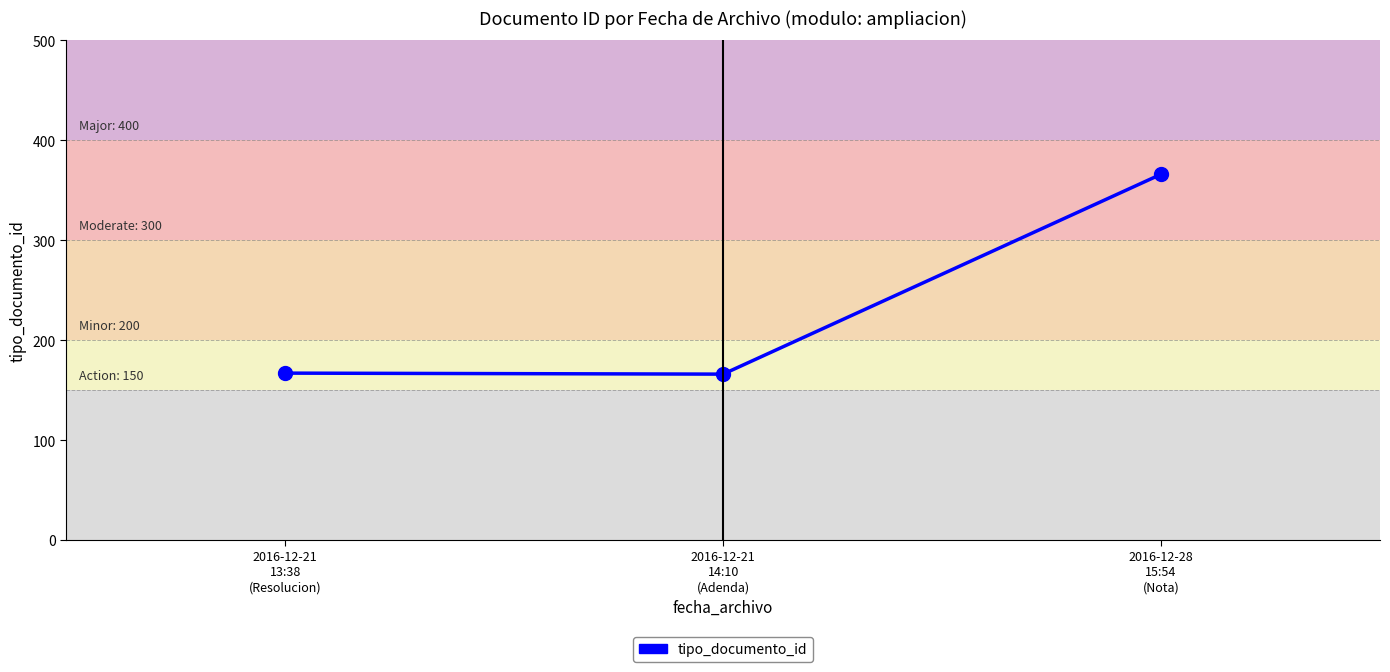

How many data points does each series have?

3